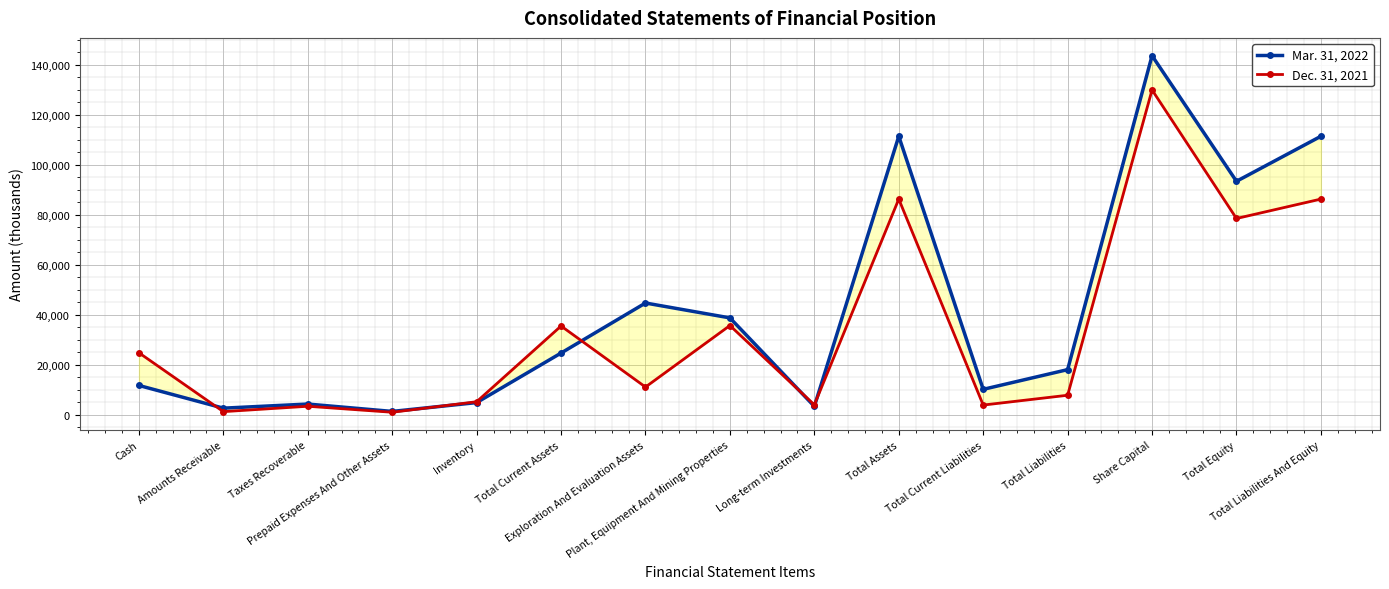

Where does the Mar. 31, 2022 series first go above 18022?

Total Current Assets